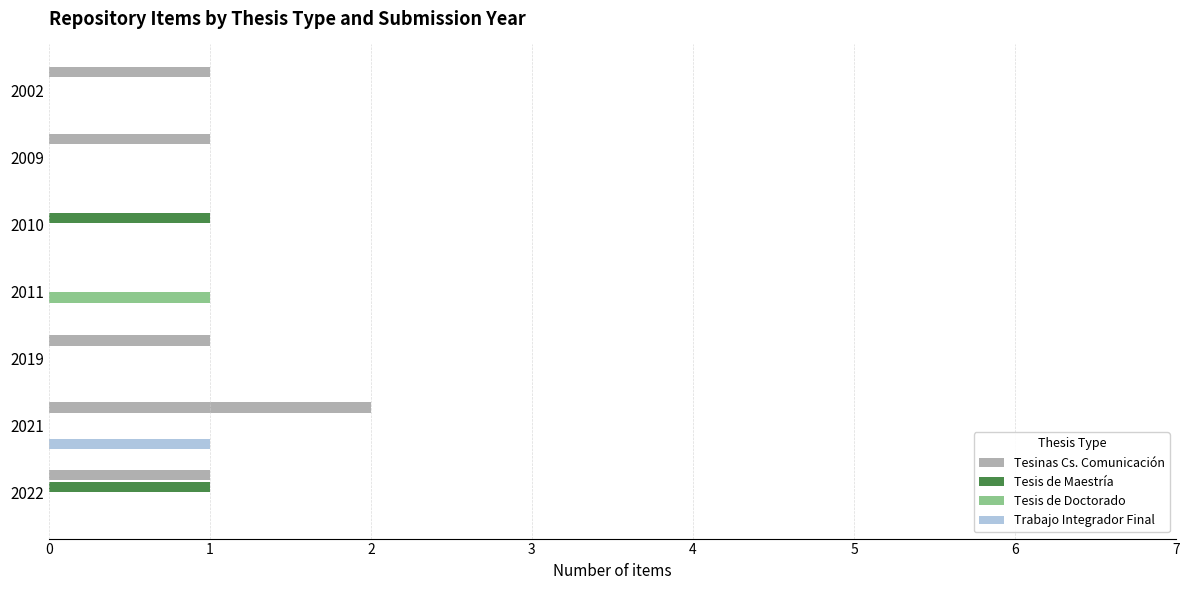

Which series has the largest total across all categories?

Tesinas Cs. Comunicación